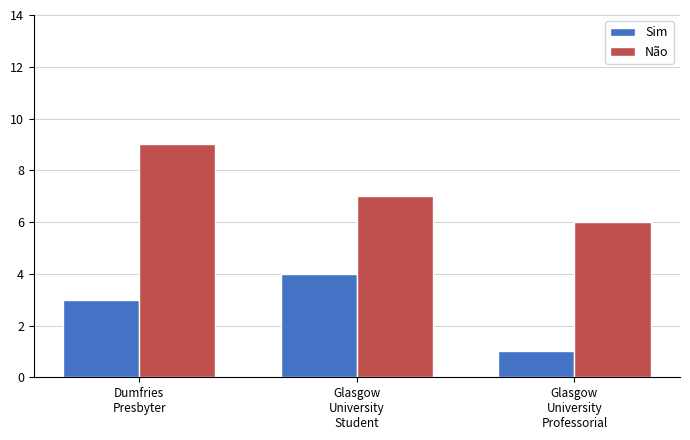

Which label corresponds to the largest value in the chart?

Dumfries
Presbyter